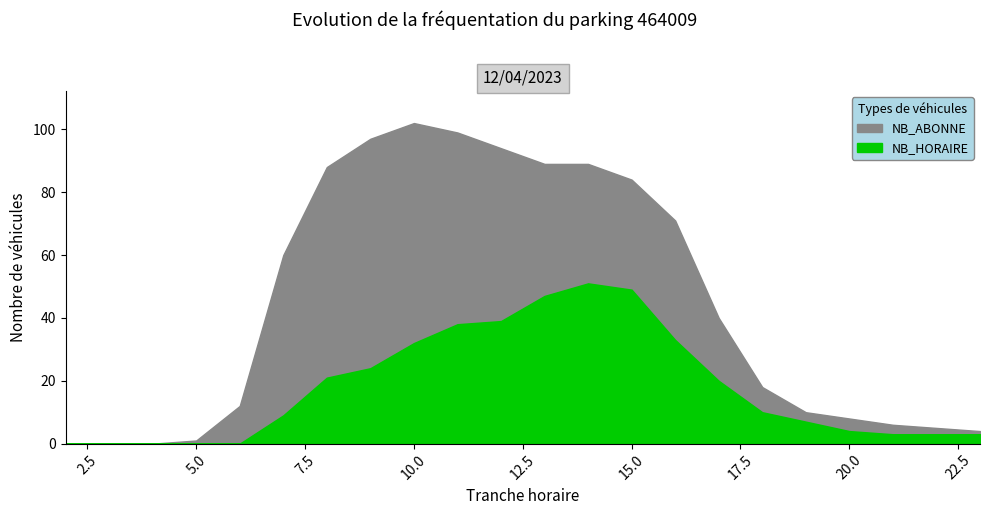

Which category has the lowest value in the NB_ABONNE series?

2